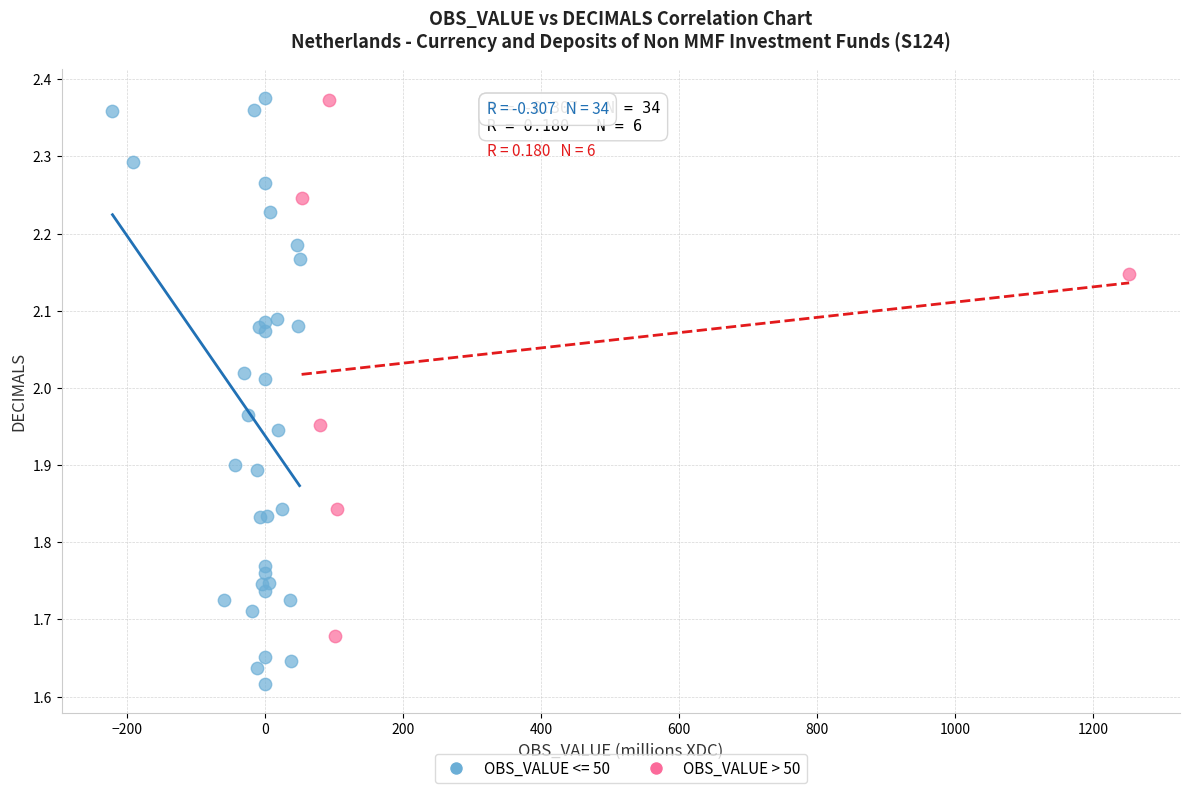

Which series reaches the minimum Y coordinate?

OBS_VALUE <= 50